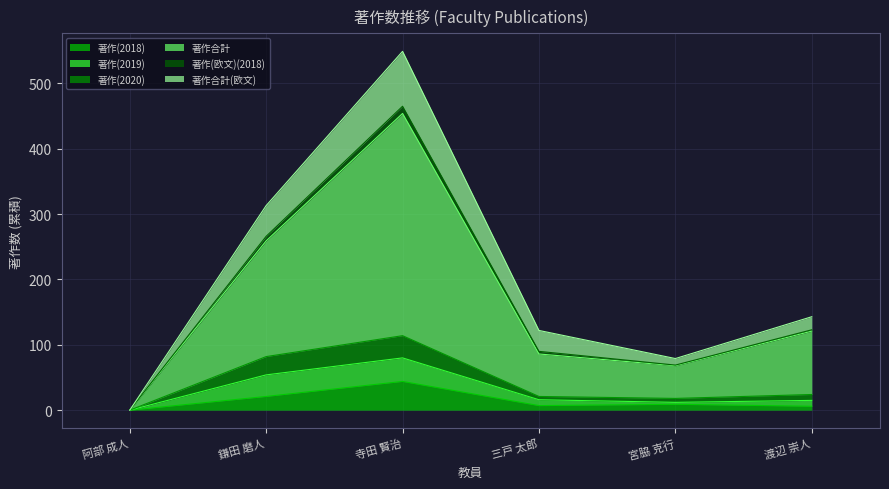

What is the label of the 2nd point from the left?

鎌田 磨人